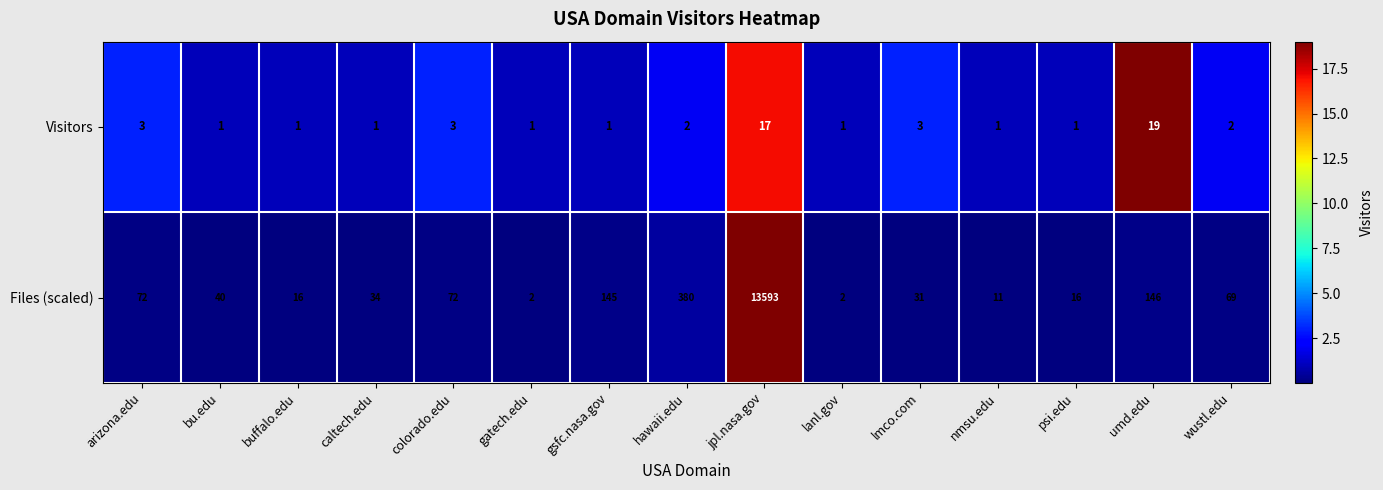

Which series changed the most between colorado.edu and jpl.nasa.gov?

Files (scaled)